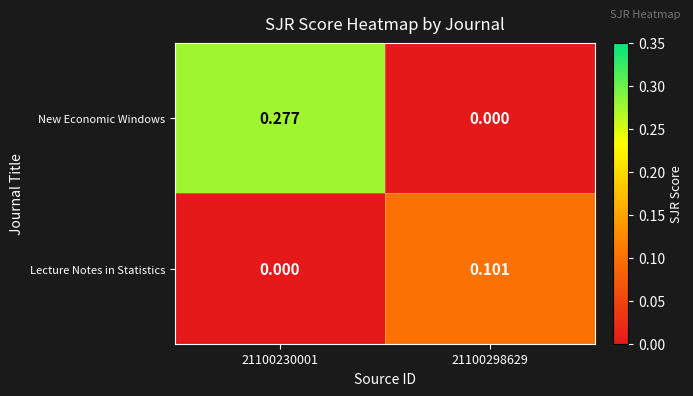

At 21100298629, list the series in order from smallest to largest.

New Economic Windows, Lecture Notes in Statistics